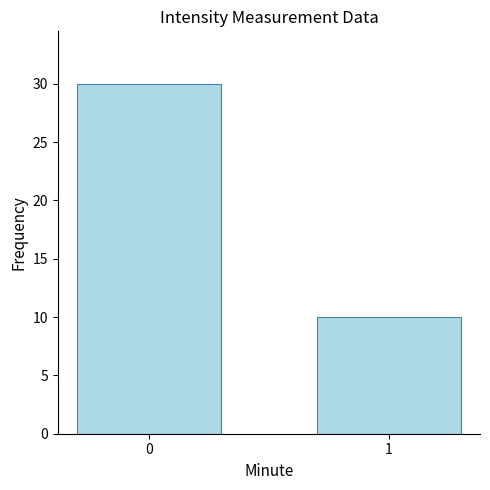

What is the value of the 1st bar from the left?

30